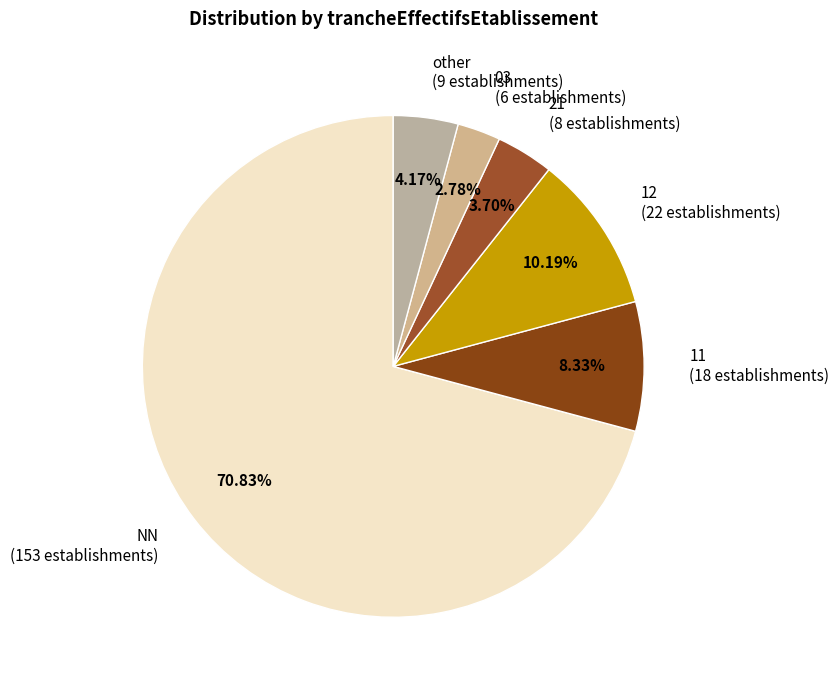

How many slices are in this pie chart?

6